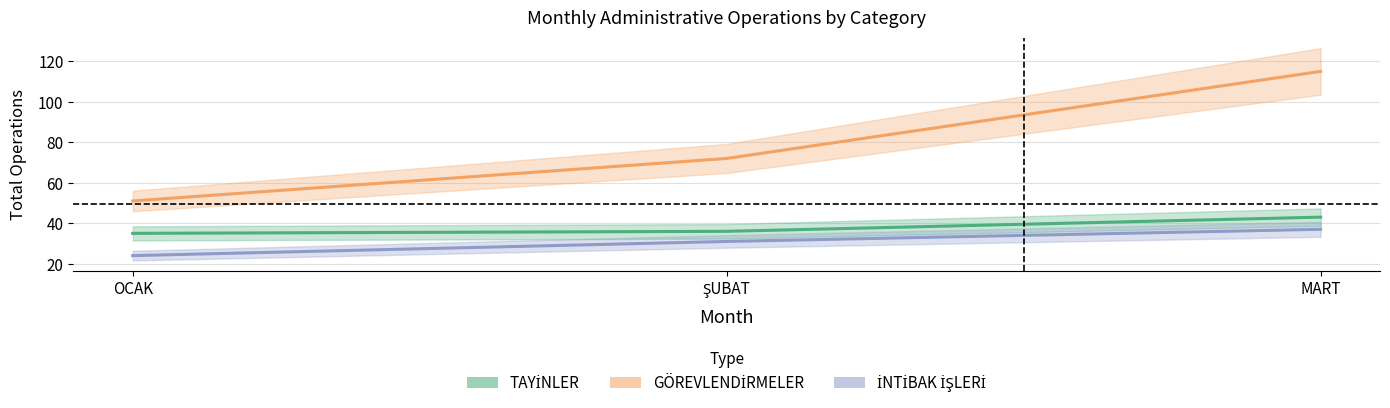

At which category is the sum across all series the highest?

MART